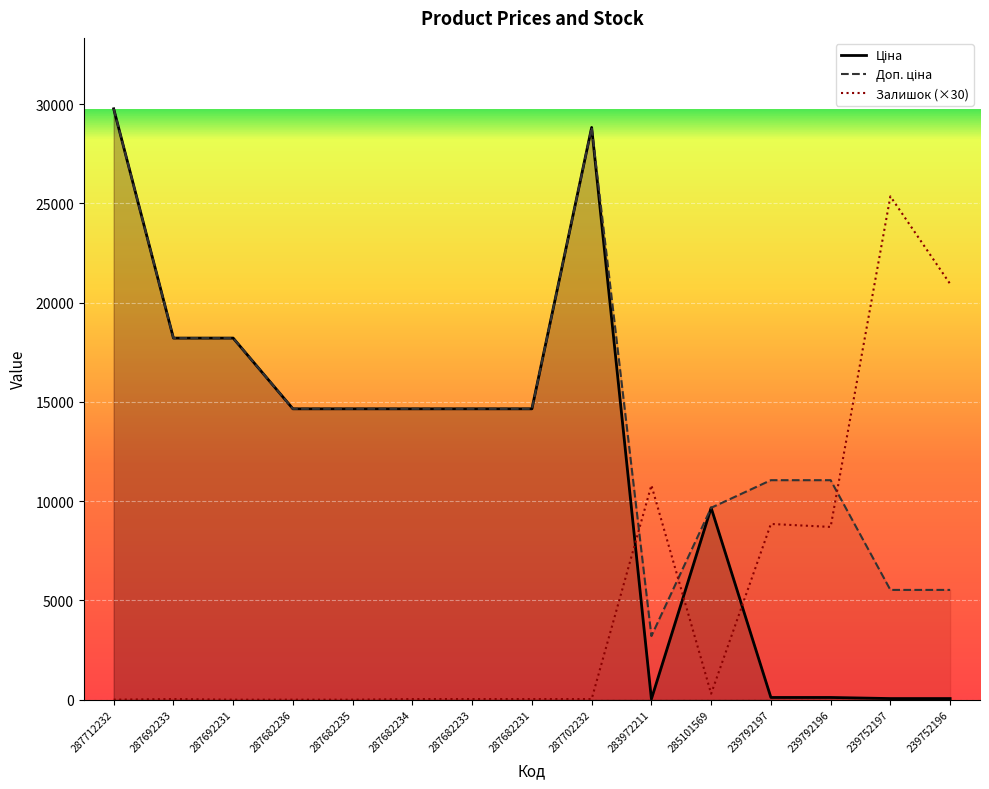

What is the difference between the maximum and minimum values in the Залишок series?

25350.0